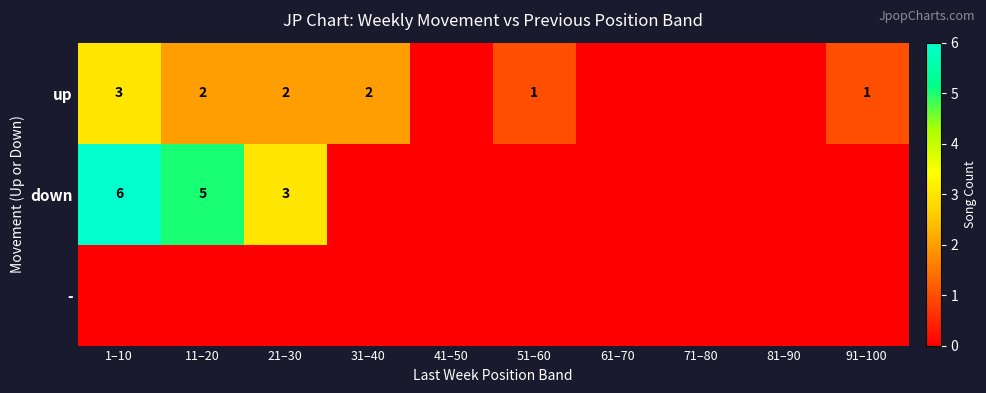

What is the difference between the highest and lowest values at 91–100?

1